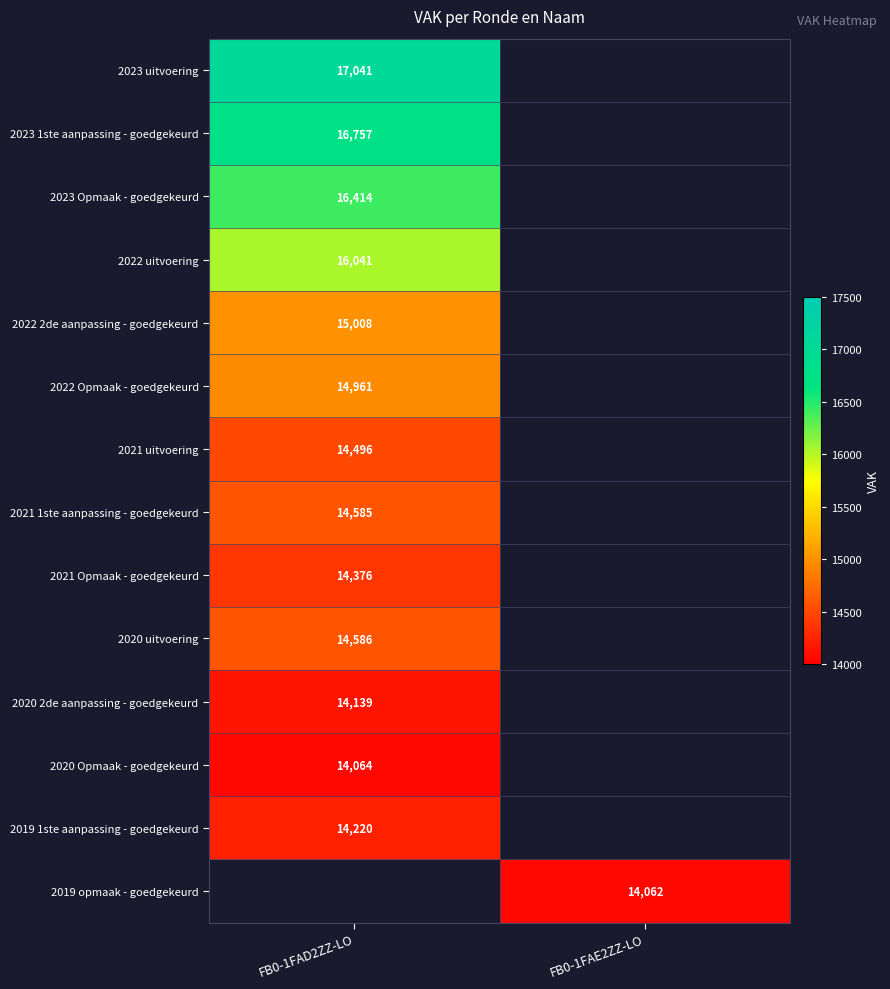

The value of 2023 1ste aanpassing - goedgekeurd at FB0-1FAD2ZZ-LO is 10022. True or false?

False